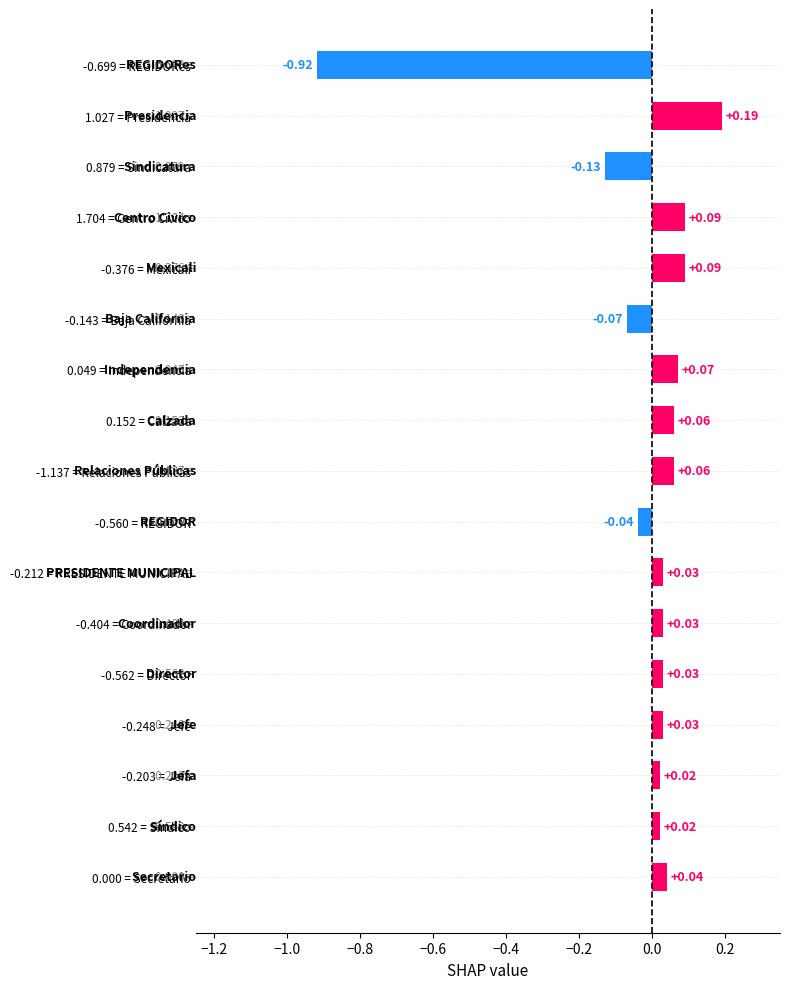

What is the difference between the maximum and minimum values?

1.1